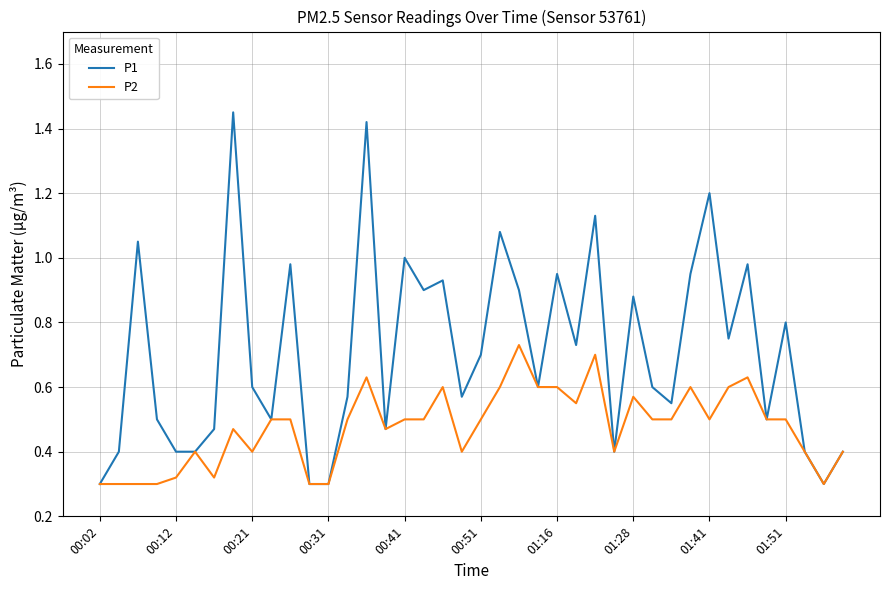

List the series in order of their overall mean, highest first.

P1, P2